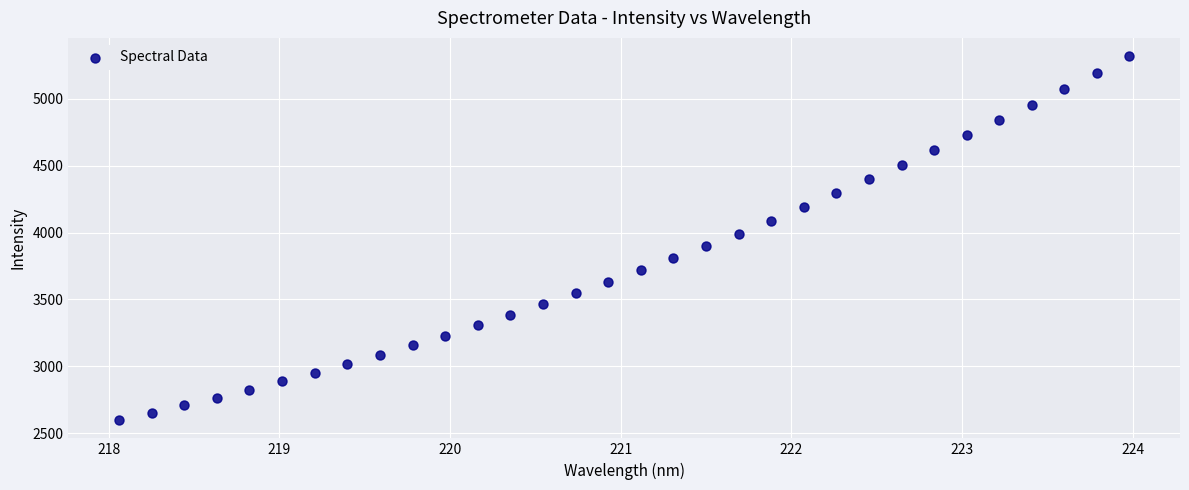

What is the range of X values (max minus min)?

5.9